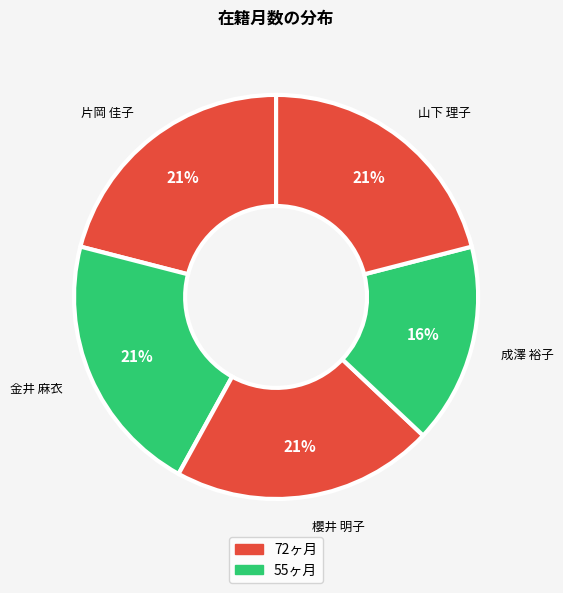

Approximately how many times larger is the value at 金井 麻衣 compared to 櫻井 明子?

1.0